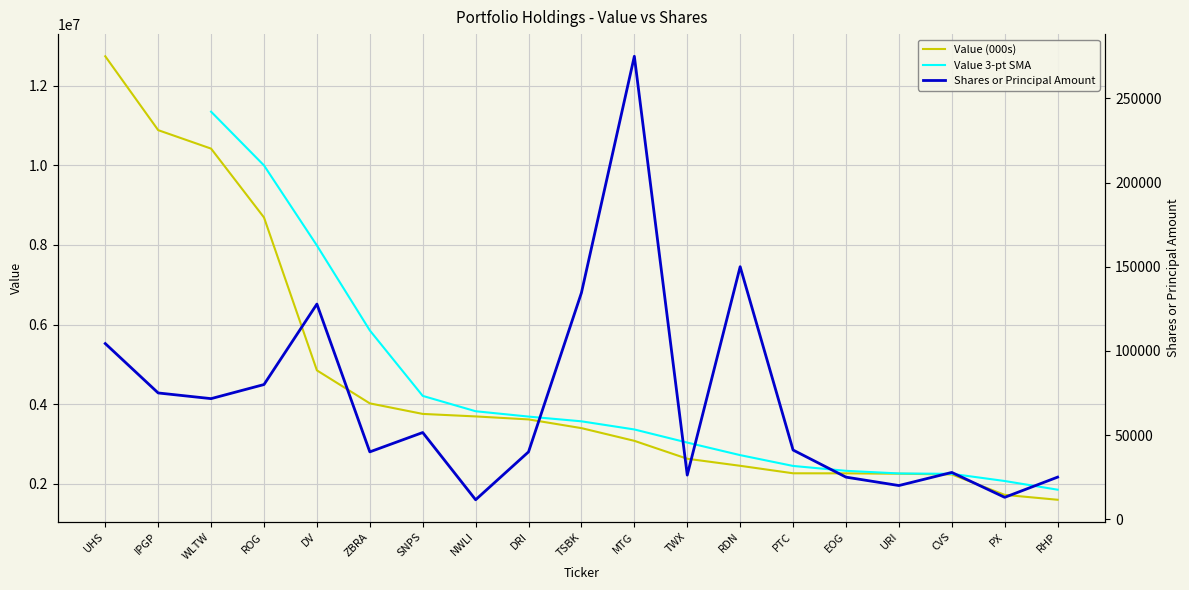

Where is Value (000s) nearest to the value 7169000?

ROG